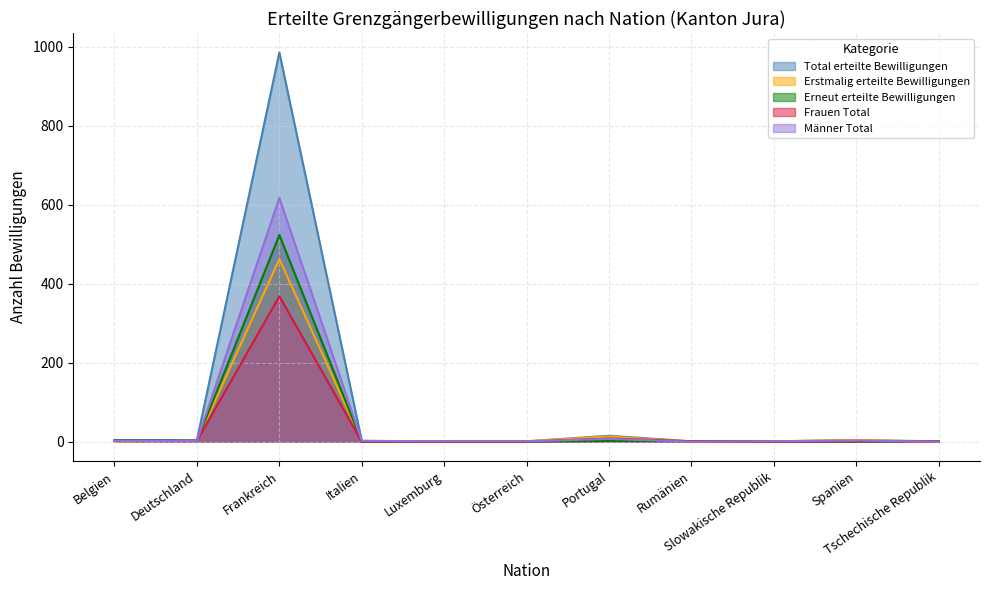

True or false: Männer Total and Erstmalig erteilte Bewilligungen cross at least once.

False